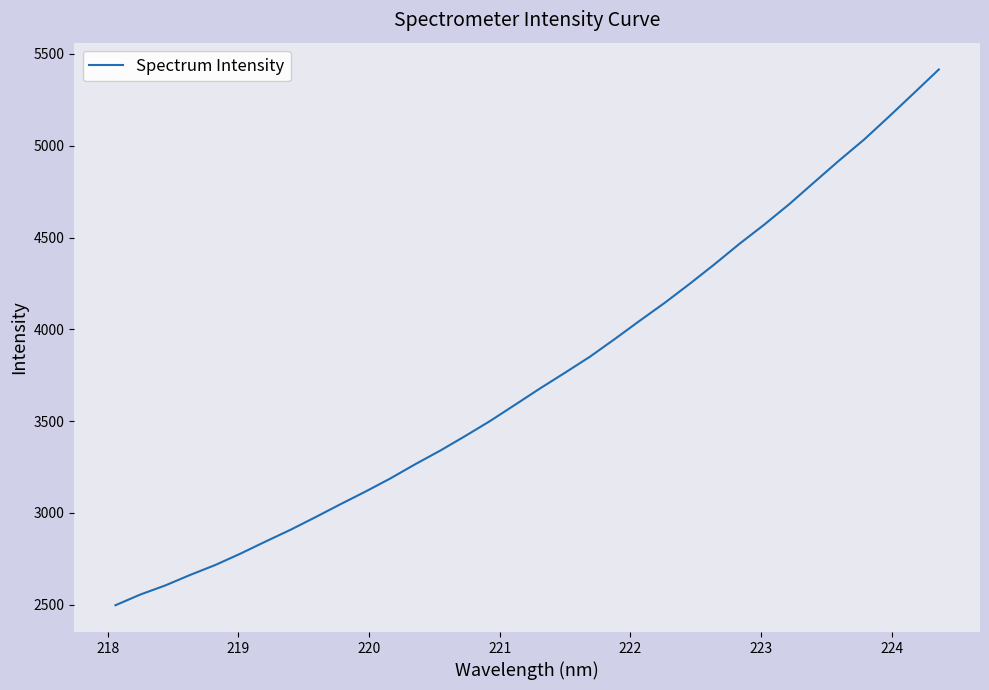

What is the difference between the maximum and minimum values?

2918.2